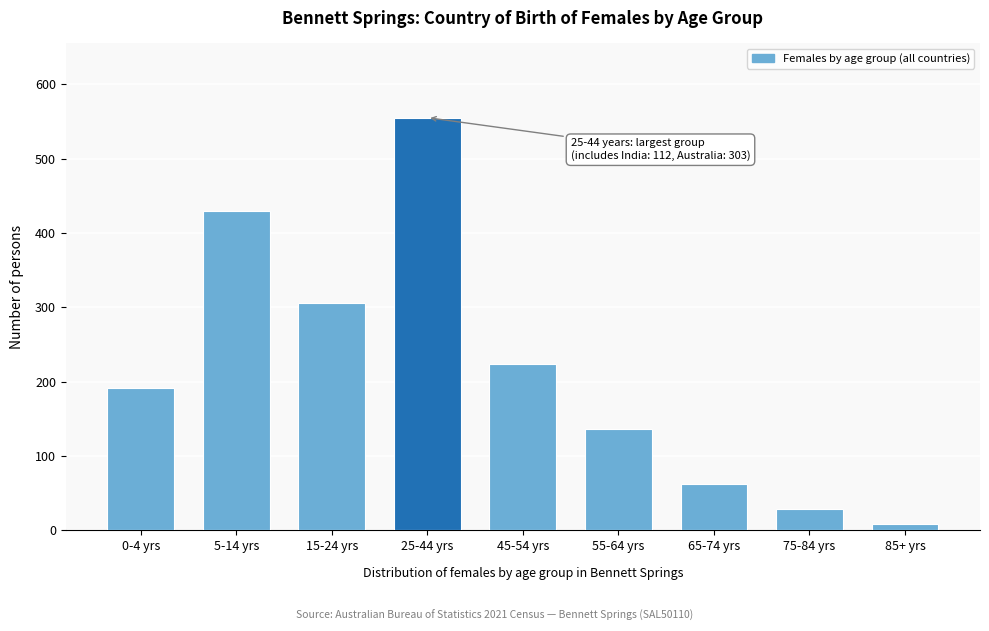

Reading left to right, extract all data points from this chart.

0-4 yrs=191	5-14 yrs=429	15-24 yrs=305	25-44 yrs=555	45-54 yrs=224	55-64 yrs=136	65-74 yrs=62	75-84 yrs=28	85+ yrs=9